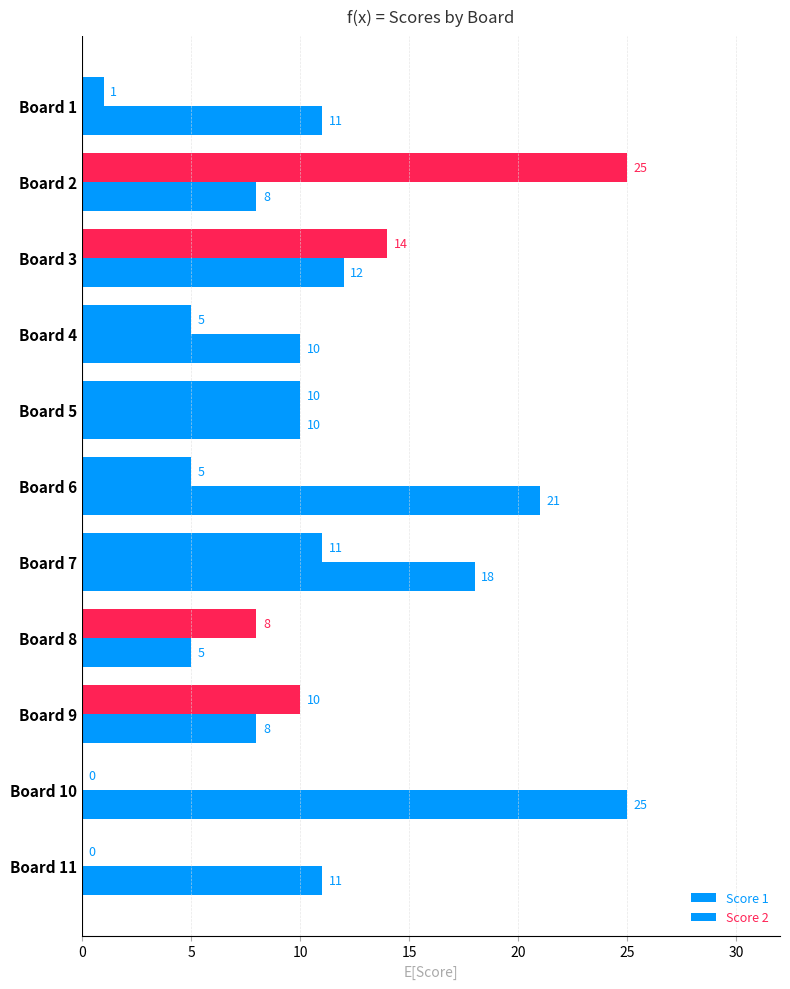

Count the number of categories in the chart.

11